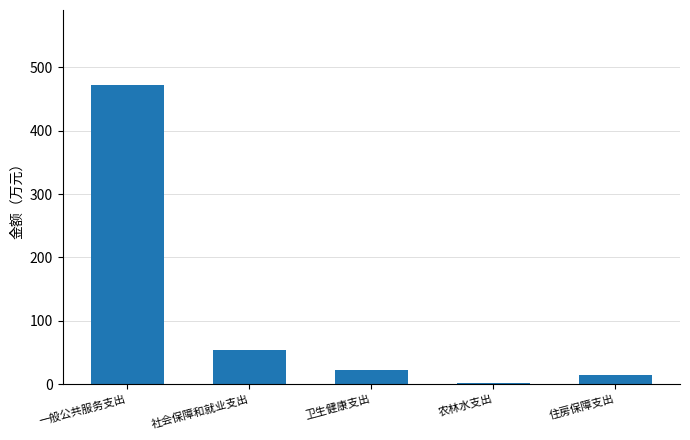

How many data points are less than 22?

2